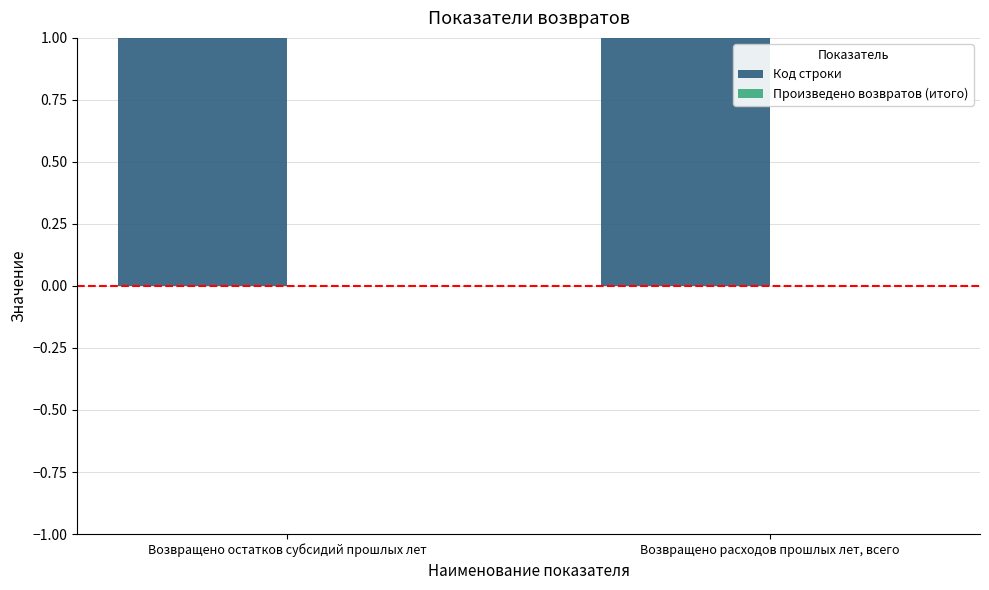

Between Возвращено остатков субсидий прошлых лет and Возвращено расходов прошлых лет, всего, which series saw the biggest shift?

Код строки